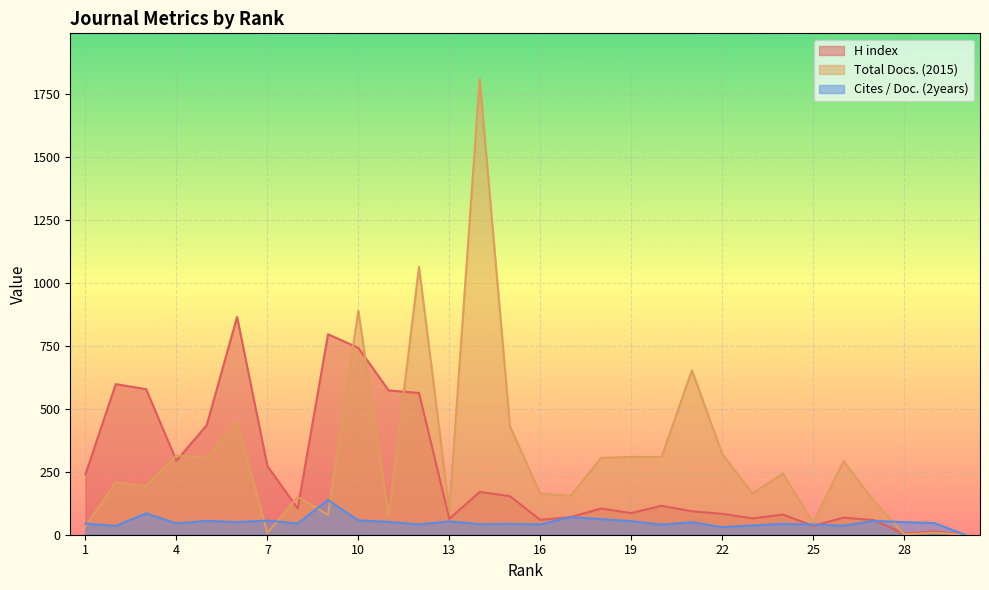

Does the chart display data point markers on the line(s)?

No